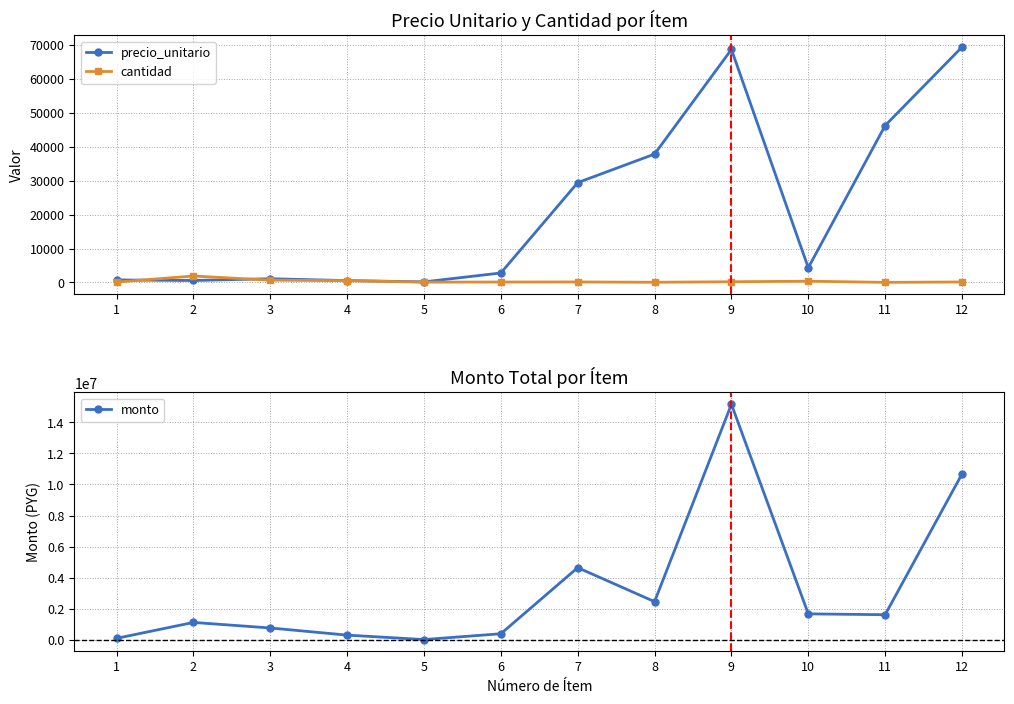

What is the difference between the cantidad values at 7 and 6?

18